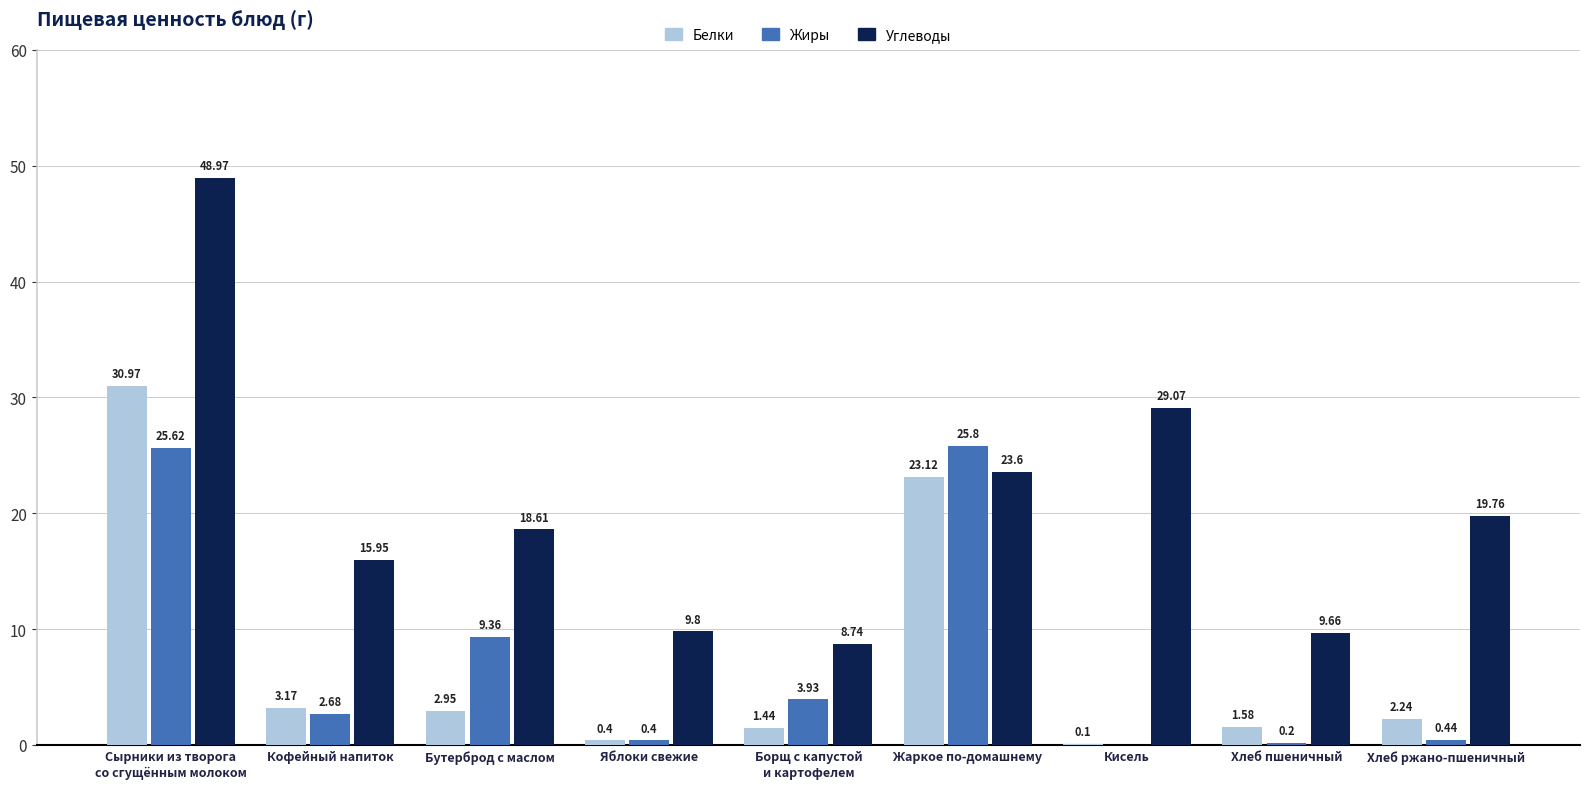

Which series has the largest total across all categories?

Углеводы